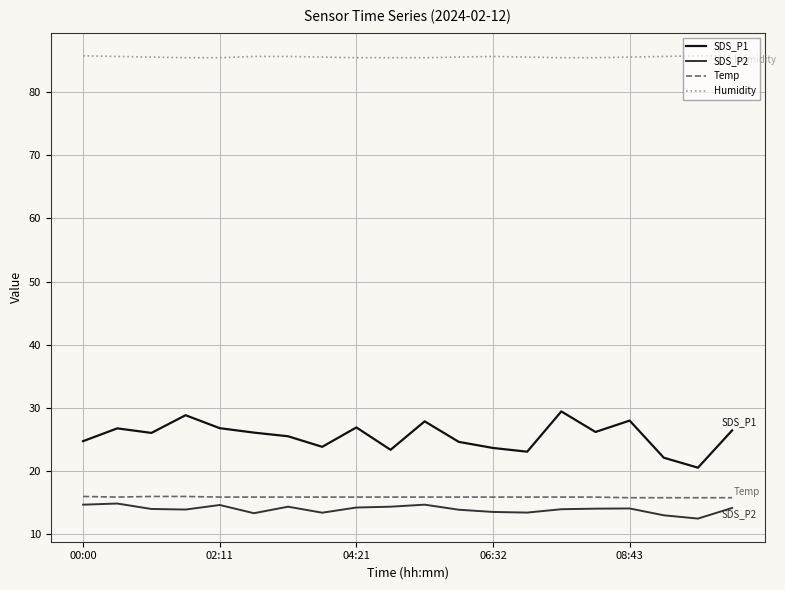

What is the maximum value shown in the chart?

85.7